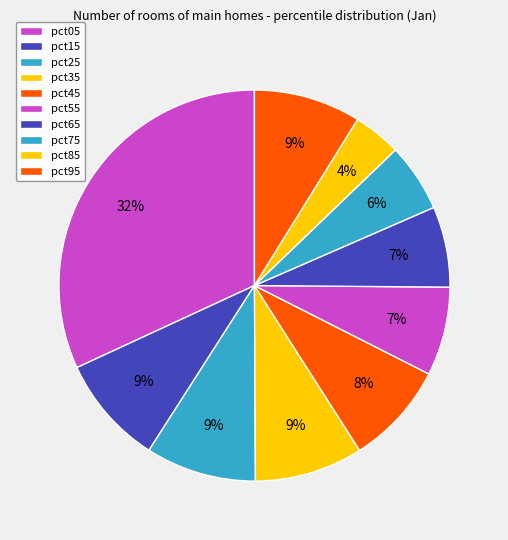

The pct35 slice represents 17% of the pie. True or false?

False